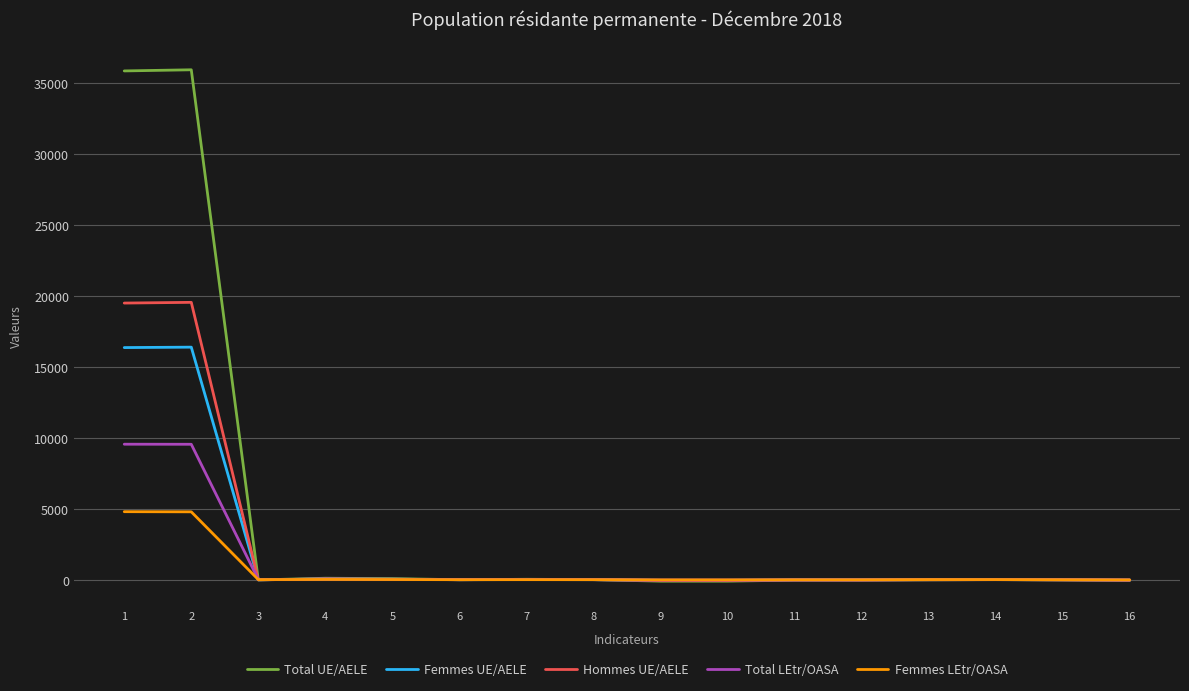

Rank the series by their maximum value, from highest to lowest.

Total UE/AELE, Hommes UE/AELE, Femmes UE/AELE, Total LEtr/OASA, Femmes LEtr/OASA